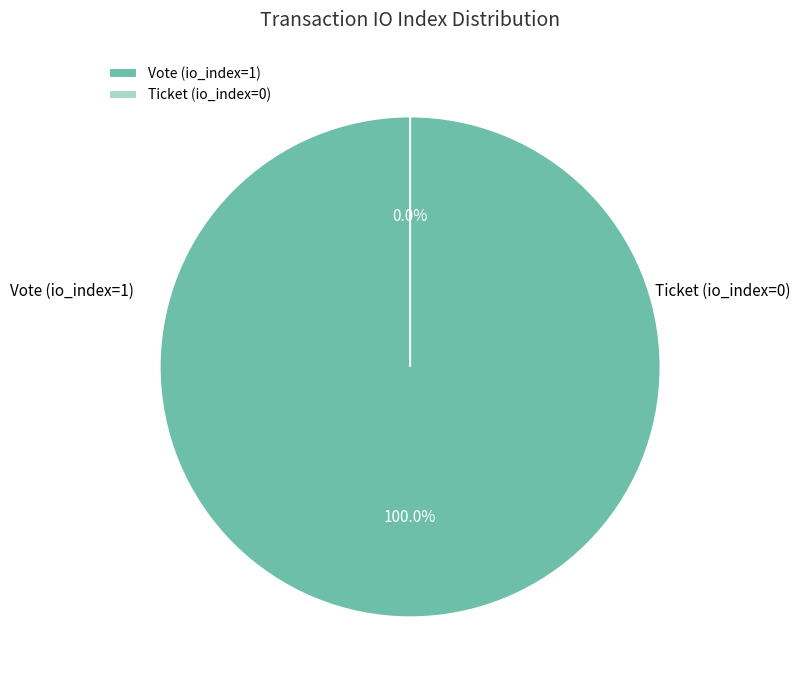

True or false: Vote (io_index=1) accounts for 100% of the total.

True